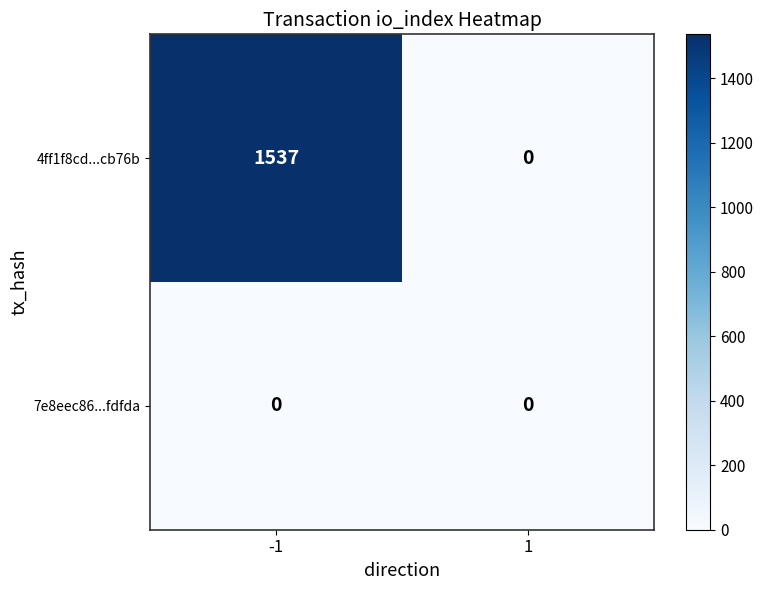

The value of 7e8eec86...fdfda at -1 is 0. True or false?

True